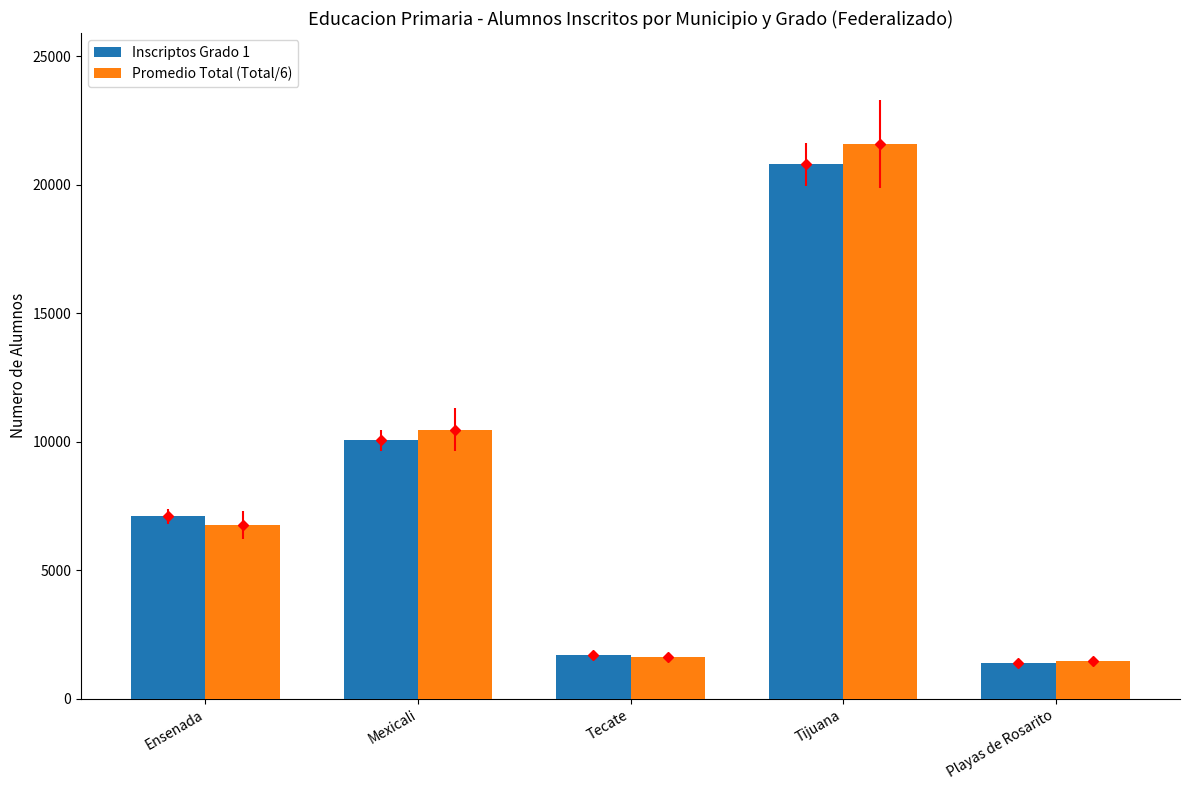

What position from the left is Tijuana?

4